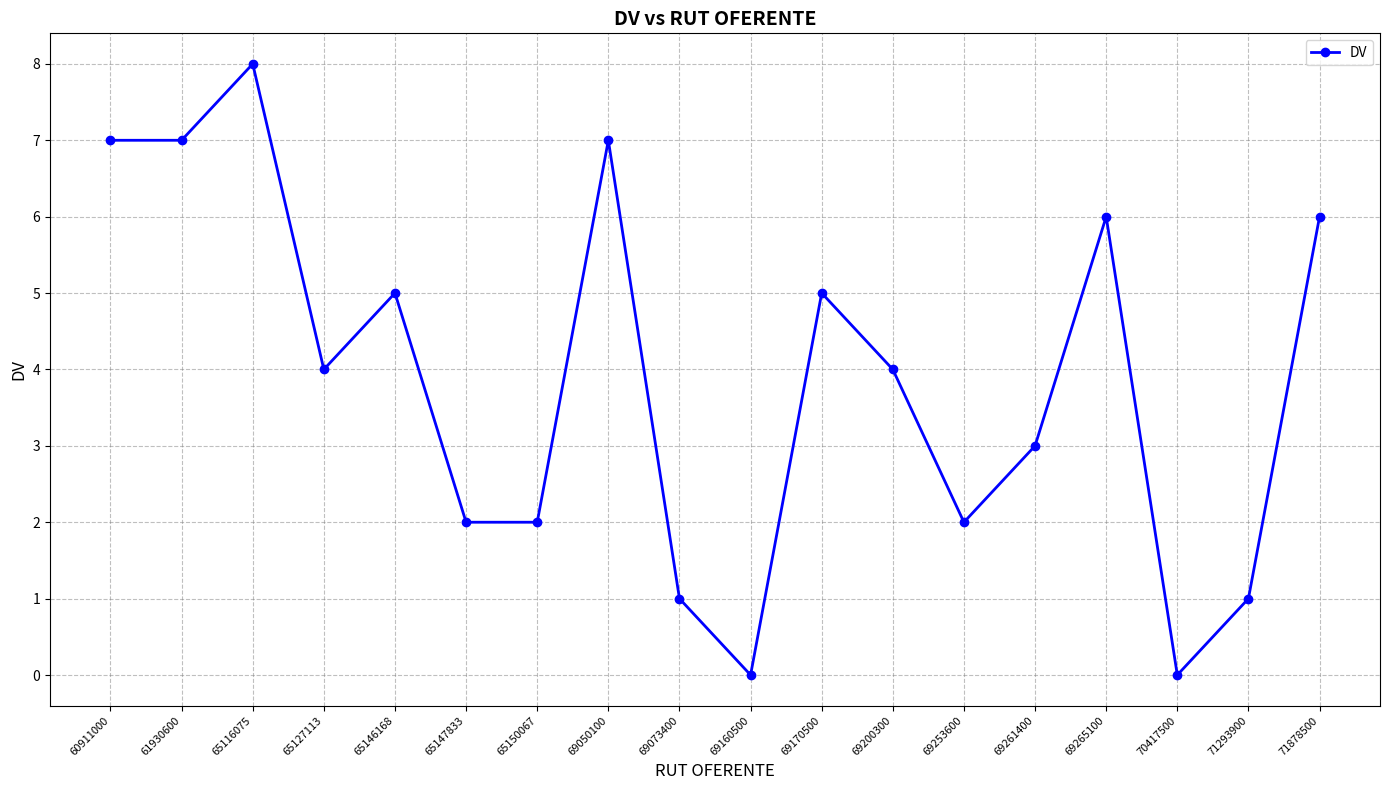

What is the difference between the maximum and second lowest values?

8